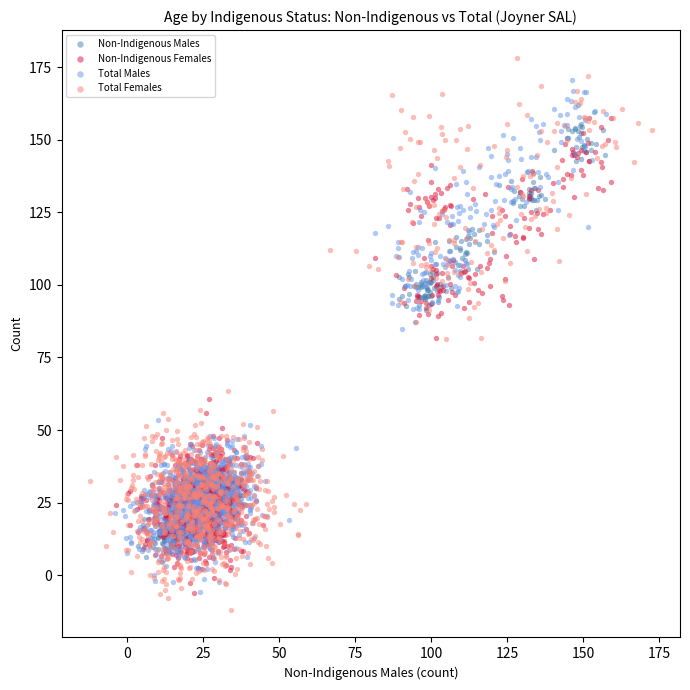

Which series has the largest Y range (max minus min)?

Total Females